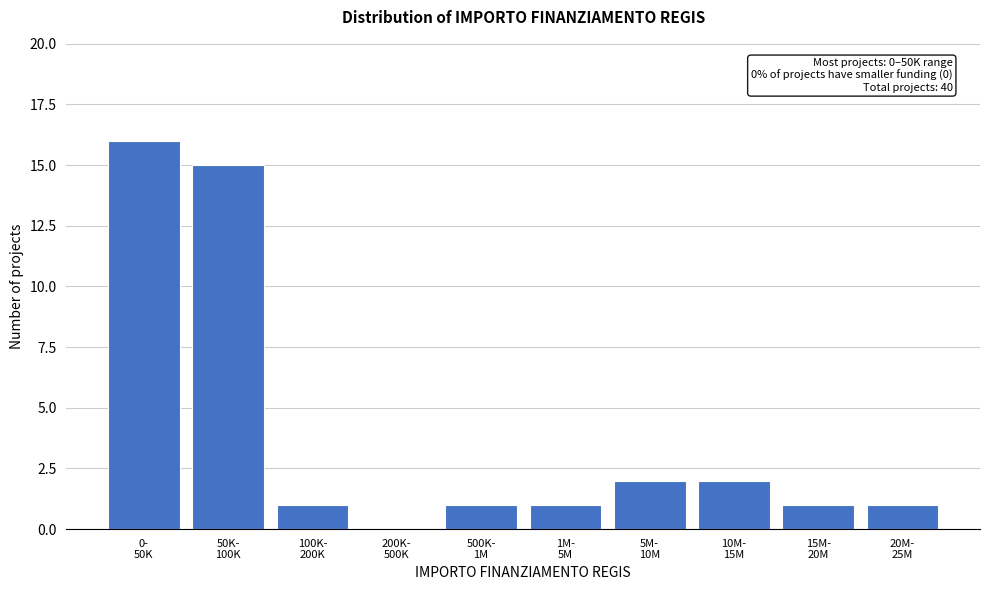

What is the sum of all values?

40